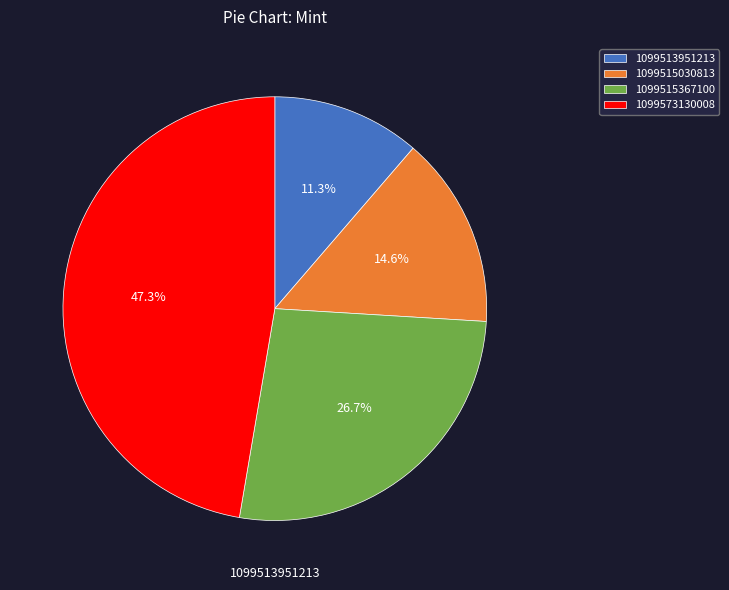

What is the largest slice in the pie chart?

1099573130008